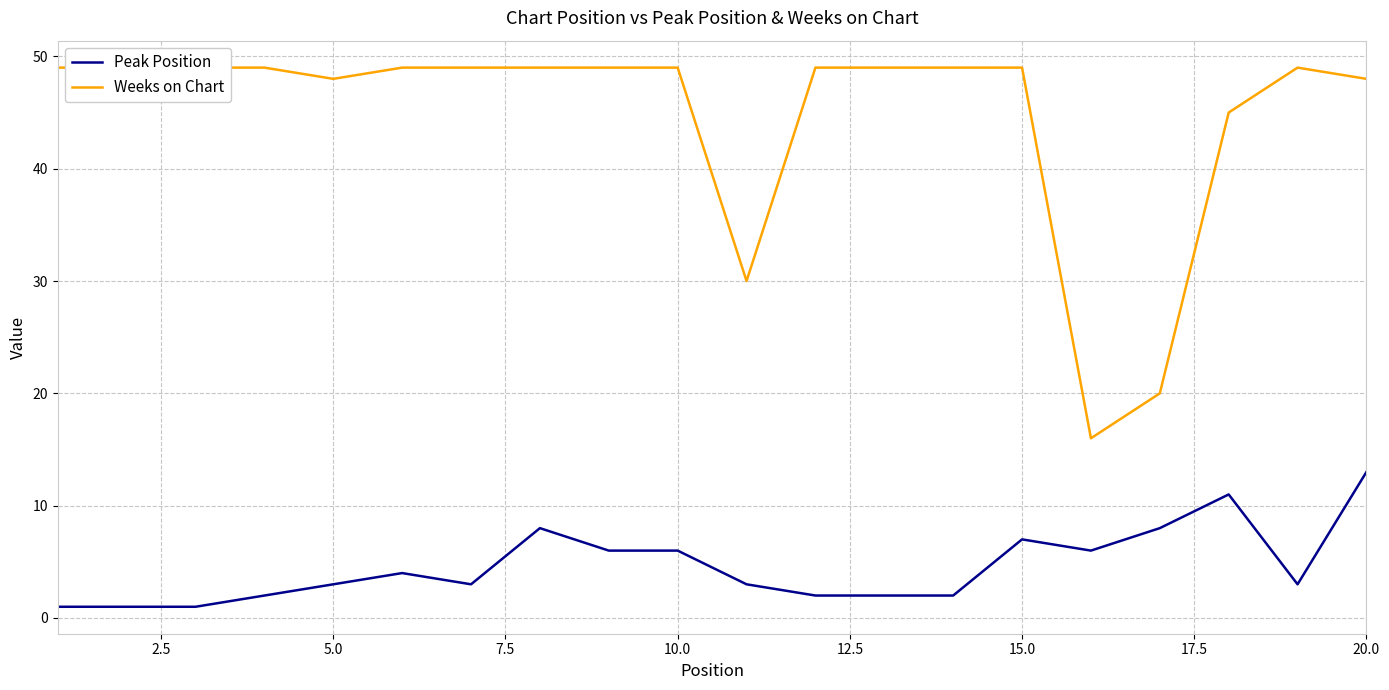

Reading right to left, list all the values displayed in this chart.

Peak Position: 13	3	11	8	6	7	2	2	2	3	6	6	8	3	4	3	2	1	1	1
Weeks on Chart: 48	49	45	20	16	49	49	49	49	30	49	49	49	49	49	48	49	49	49	49